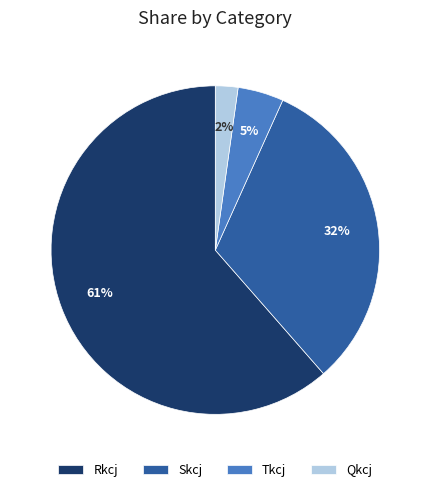

True or false: Skcj accounts for 32% of the total.

True